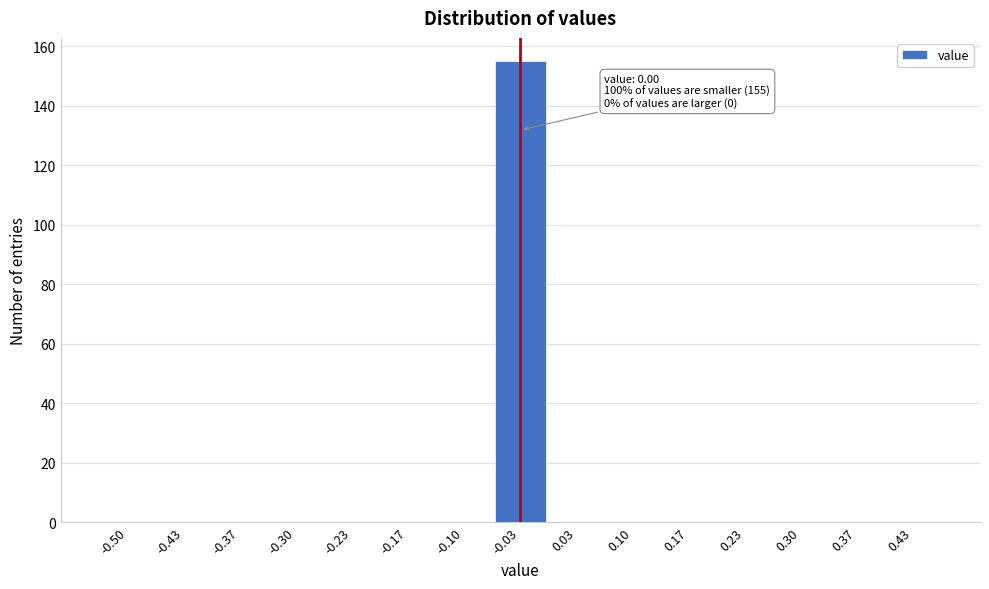

Reading right to left, what are all the values shown in this chart?

0.43=0	0.37=0	0.30=0	0.23=0	0.17=0	0.10=0	0.03=0	-0.03=155	-0.10=0	-0.17=0	-0.23=0	-0.30=0	-0.37=0	-0.43=0	-0.50=0